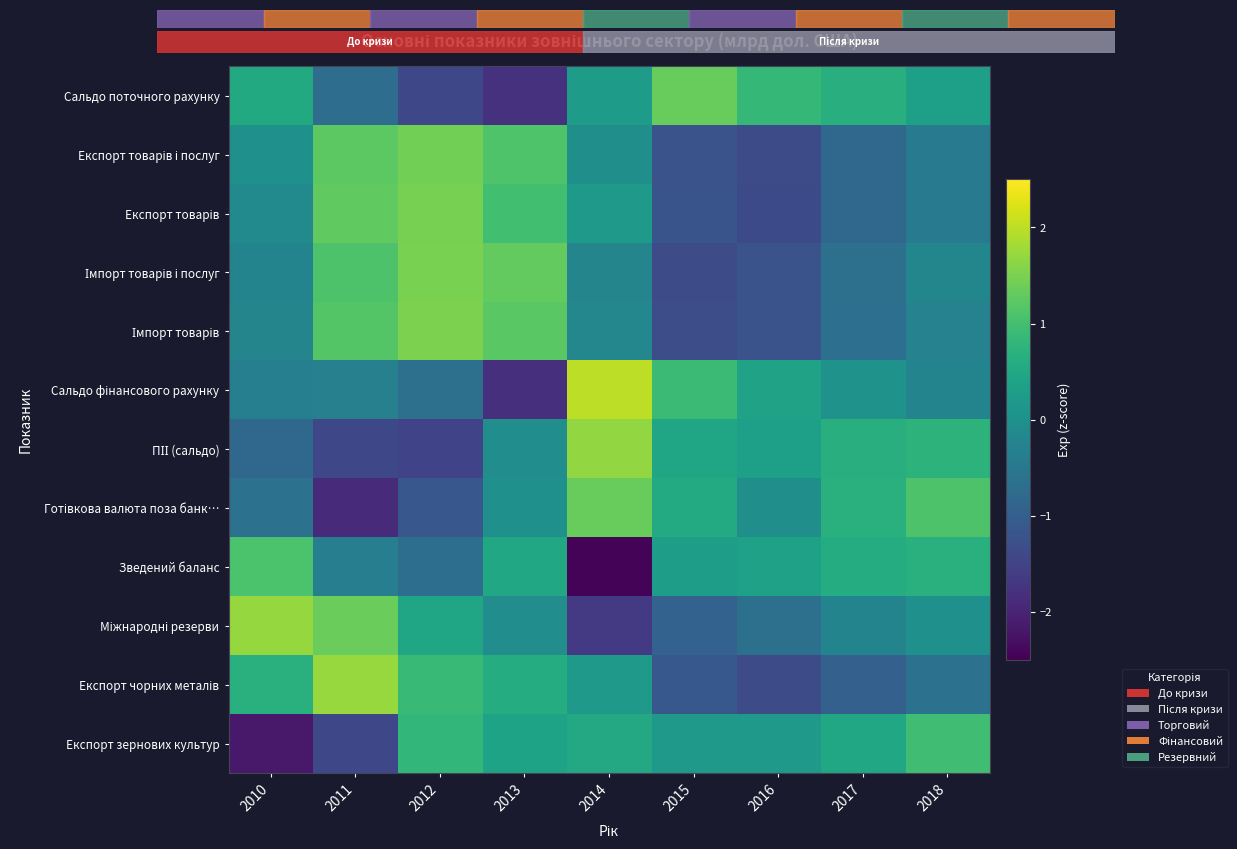

Which has a higher value, 2016 or 2012?

2016